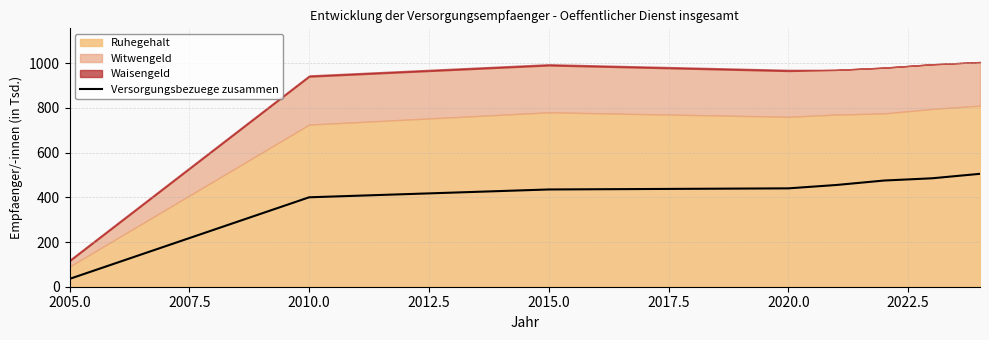

What is the highest value of the Versorgungsbezuege zusammen series?

505